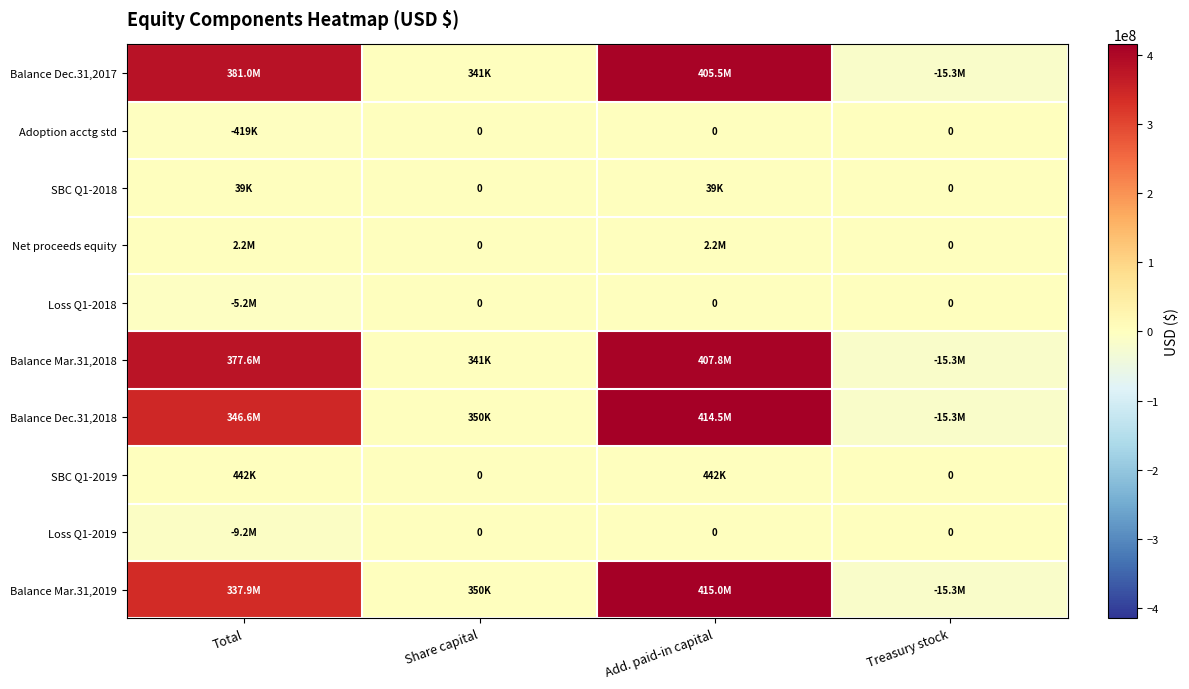

How many values in Balance Dec.31,2018 are above zero?

3